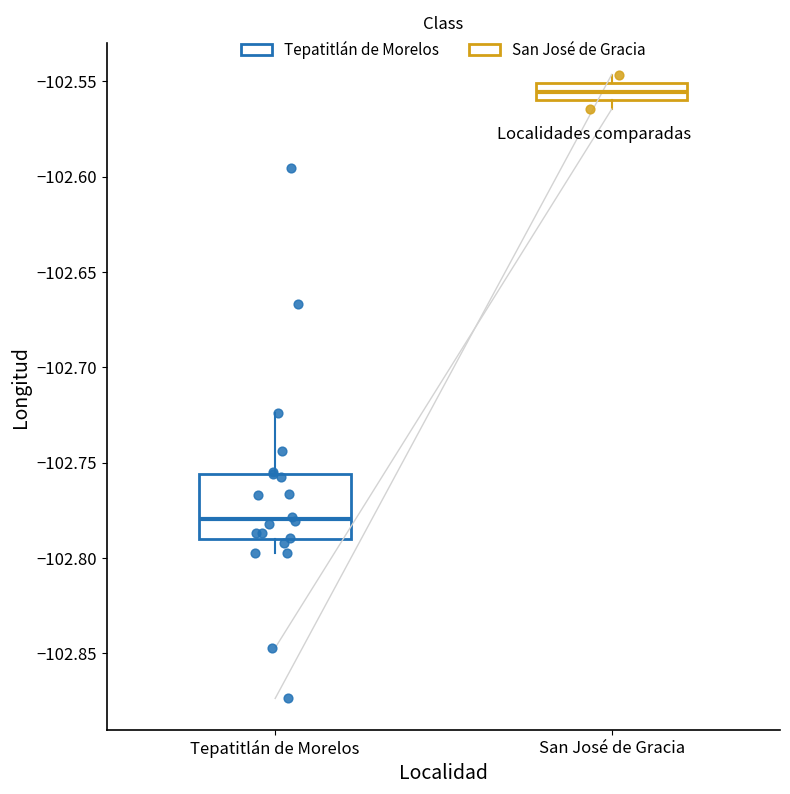

Where is the lower edge of the box for San José de Gracia on the y-axis? The values are not printed on the chart, so give them approximately, as read against the axis.

-102.560